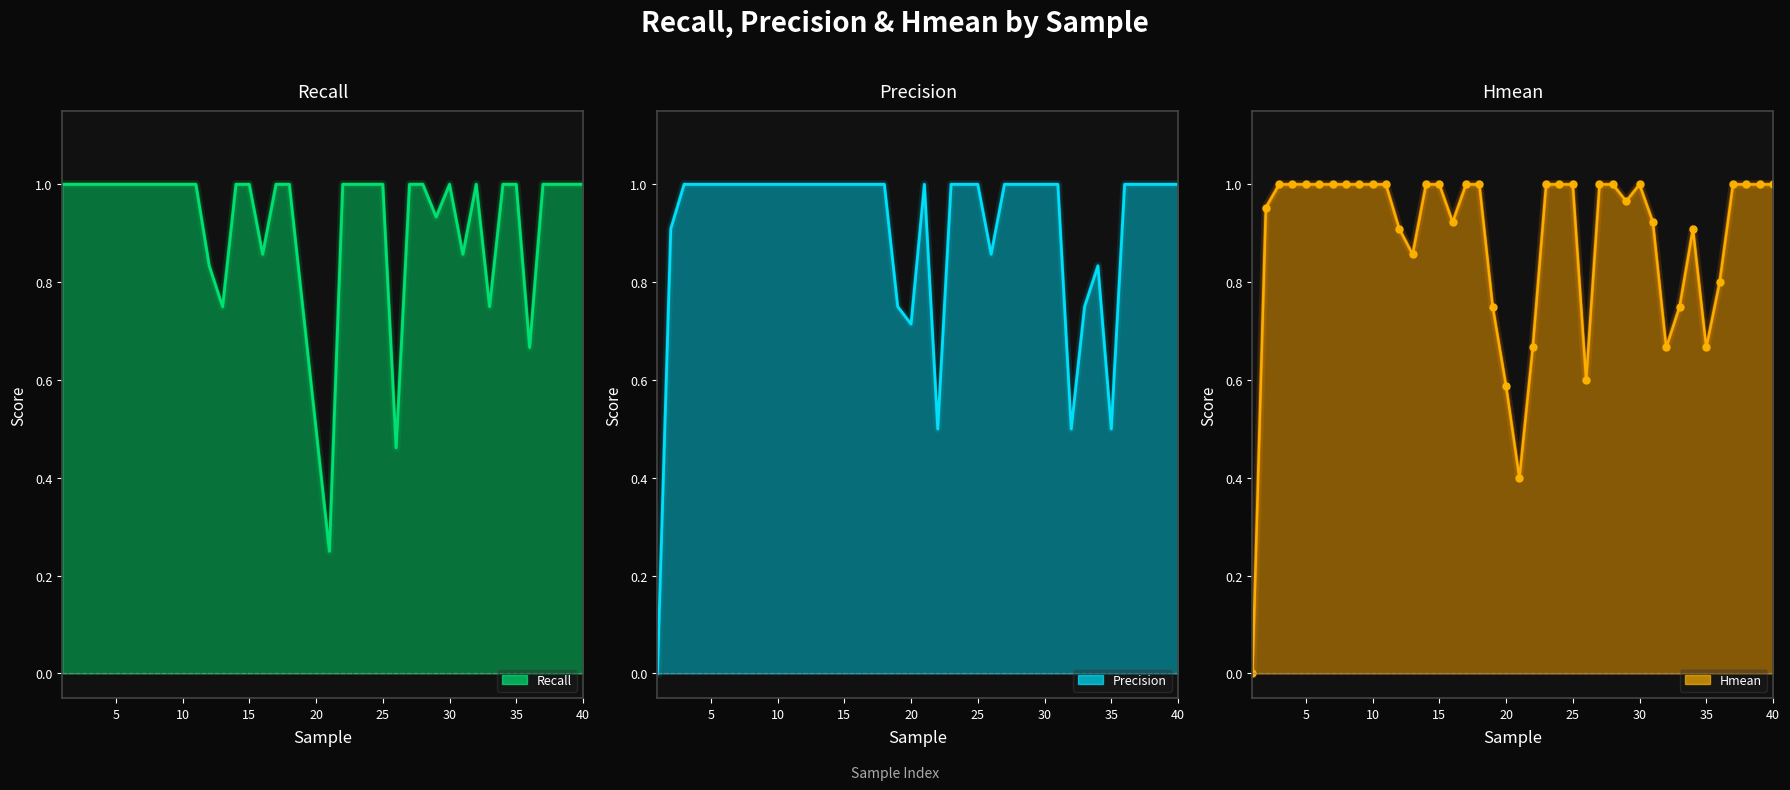

In Precision, how many points are lower than both neighbors (excluding endpoints)?

5